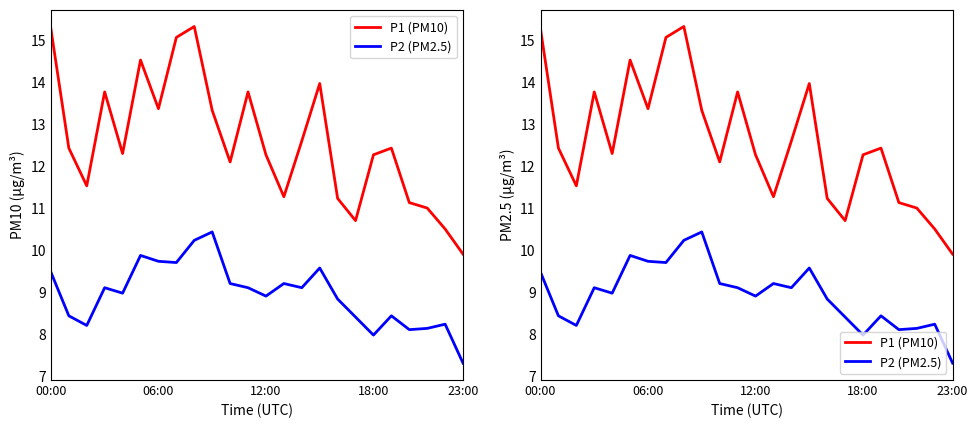

What is the maximum value for P1 (PM10)?

15.3